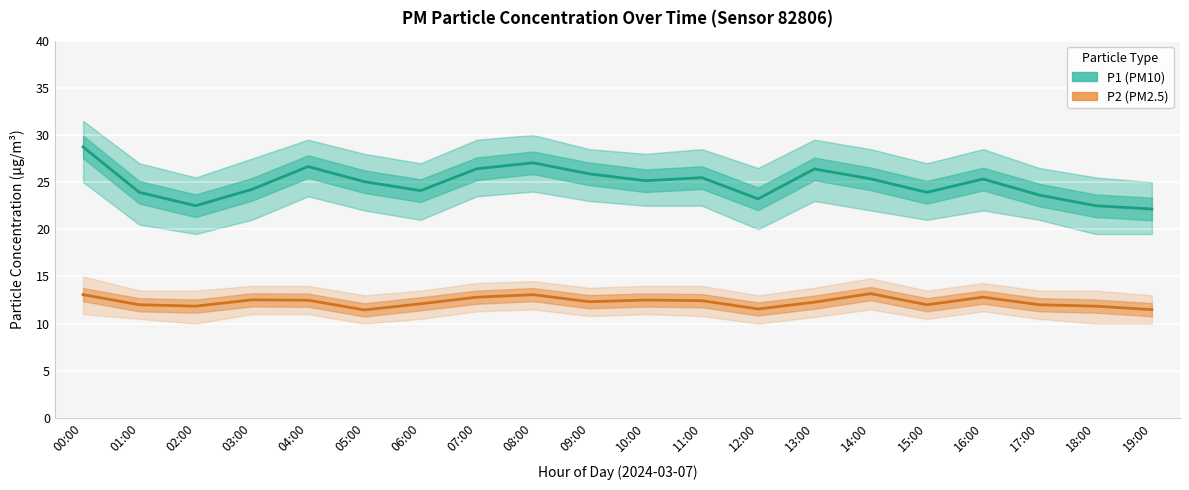

List the series in order of their peak value, highest first.

P1 (PM10), P2 (PM2.5)